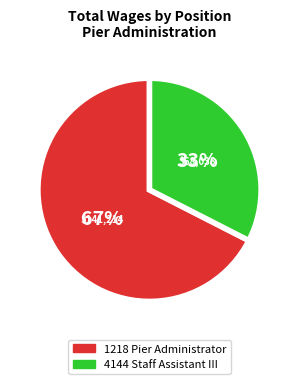

Is the sum of 4144 Staff Assistant III and 1218 Pier Administrator greater than half?

Yes